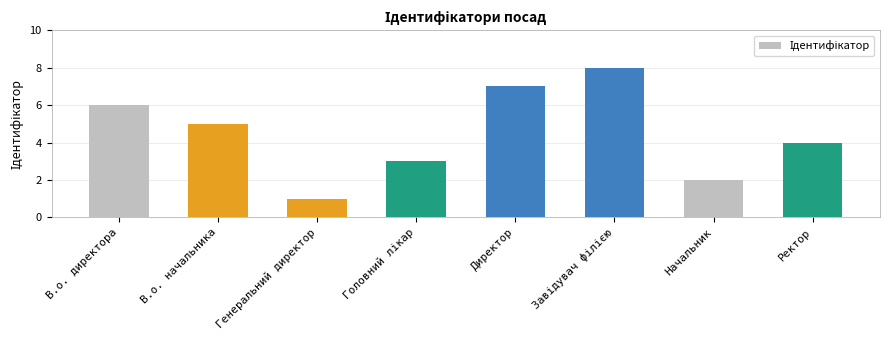

Between Директор and Начальник, which is larger?

Директор